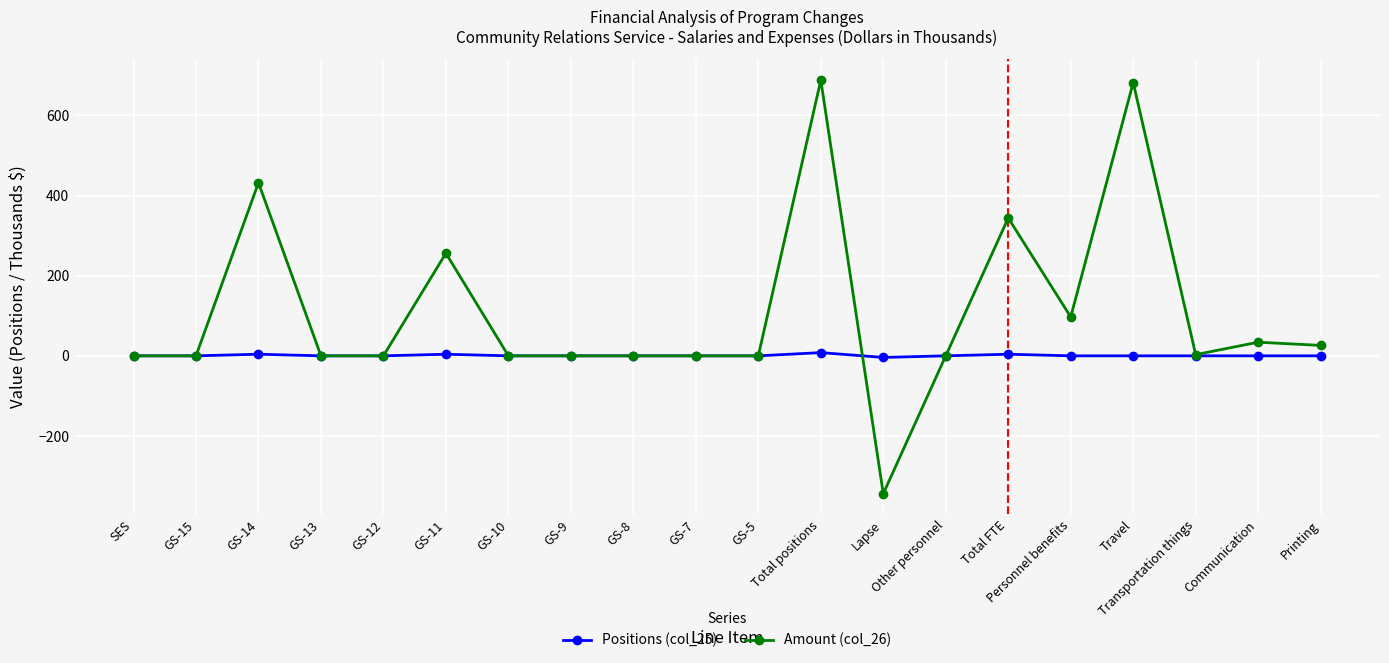

Which series has the largest range (max minus min)?

Amount (col_26)